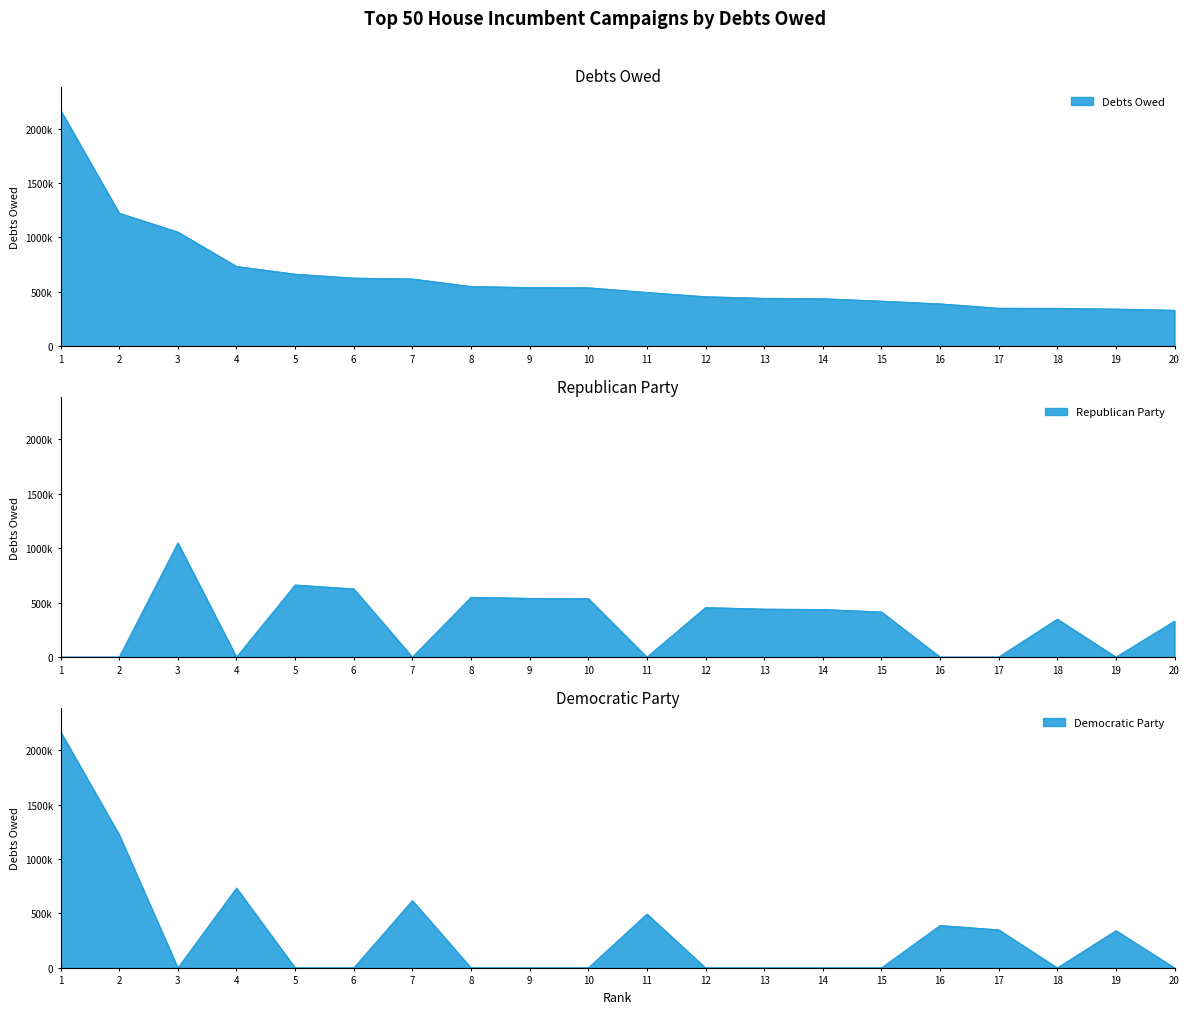

At which label does Republican Party first exceed 415000?

3